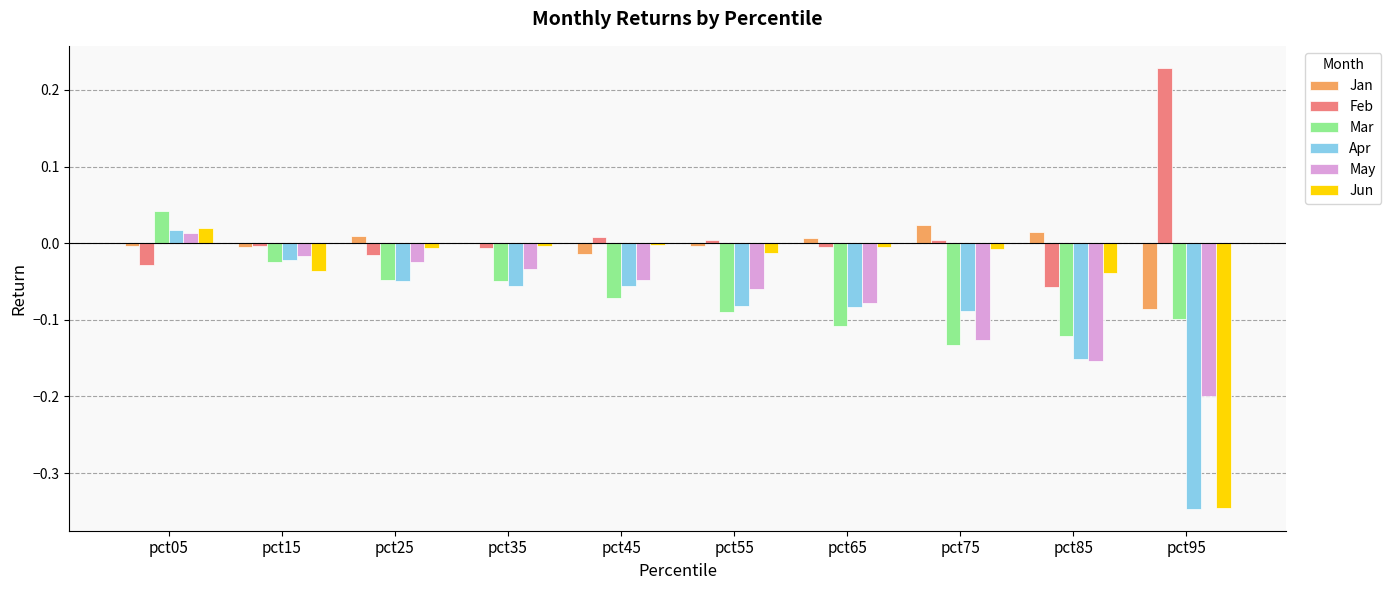

At which category is the sum across all series the highest?

pct05